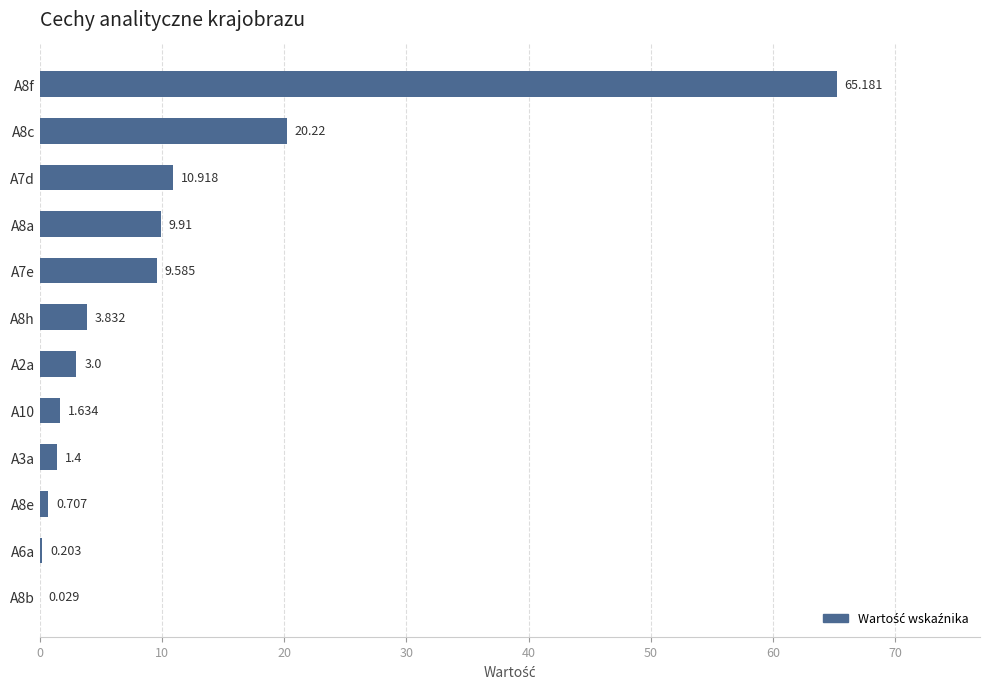

How many categories are shown in the chart?

12